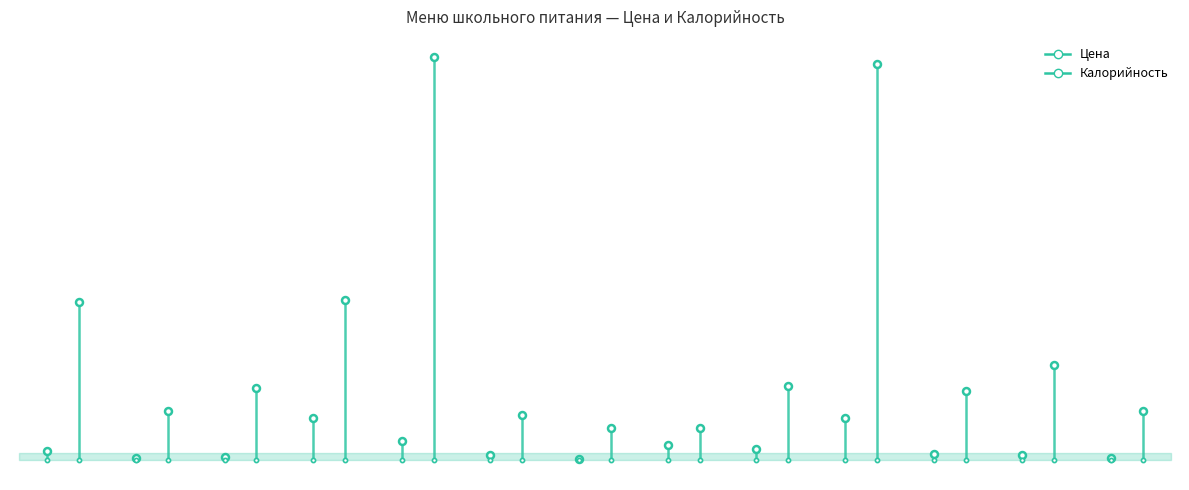

What is the label of the 11th point from the right?

Хлеб пшеничный